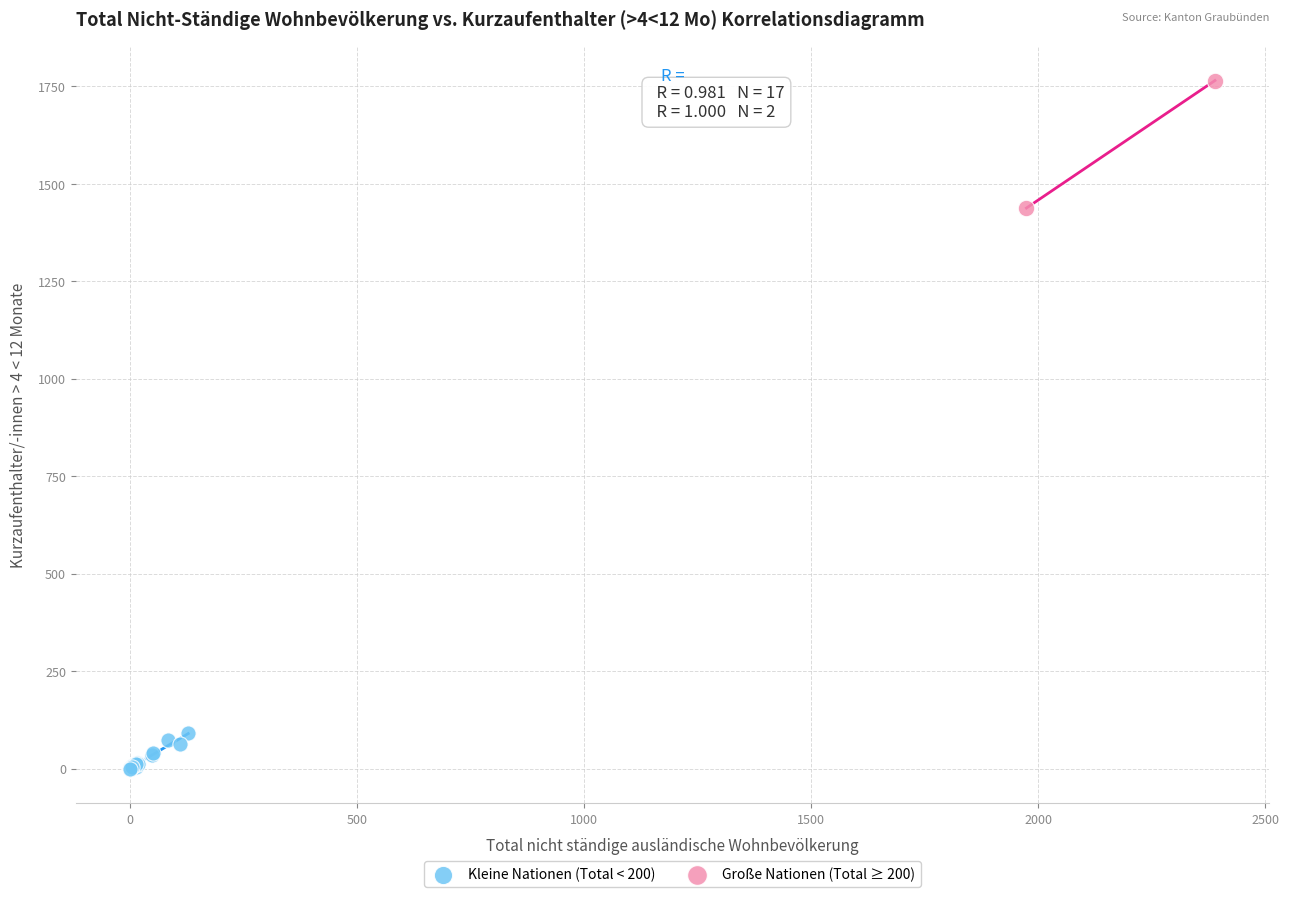

Which series has the largest Y range (max minus min)?

Große Nationen (Total ≥ 200)